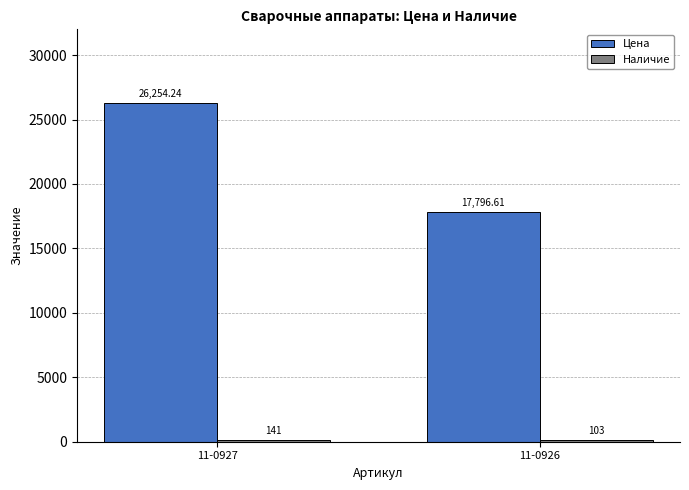

Between 11-0927 and 11-0926, which series saw the biggest shift?

Цена